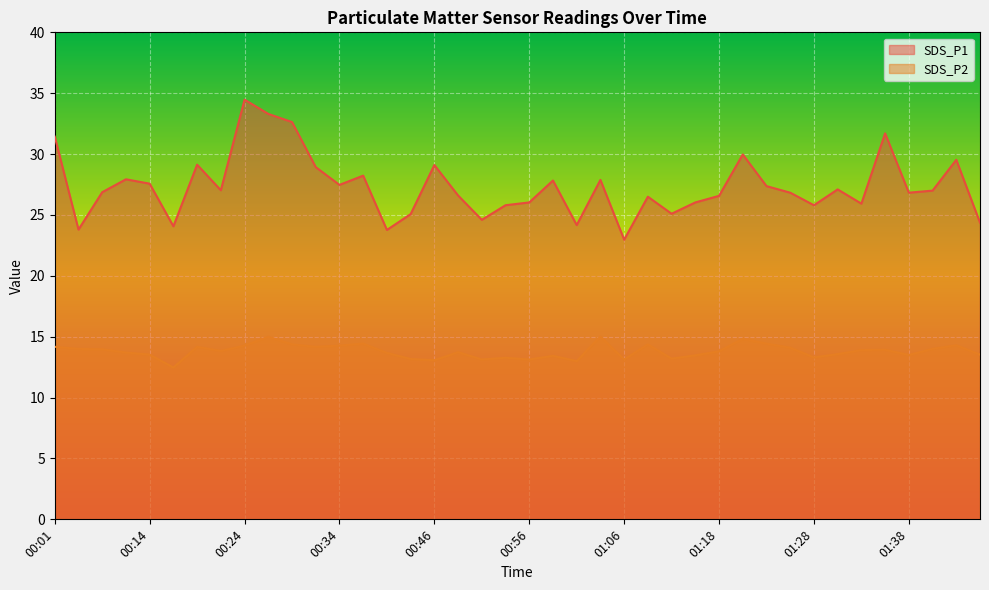

What is the difference between the maximum and second lowest values in the SDS_P1 series?

10.7